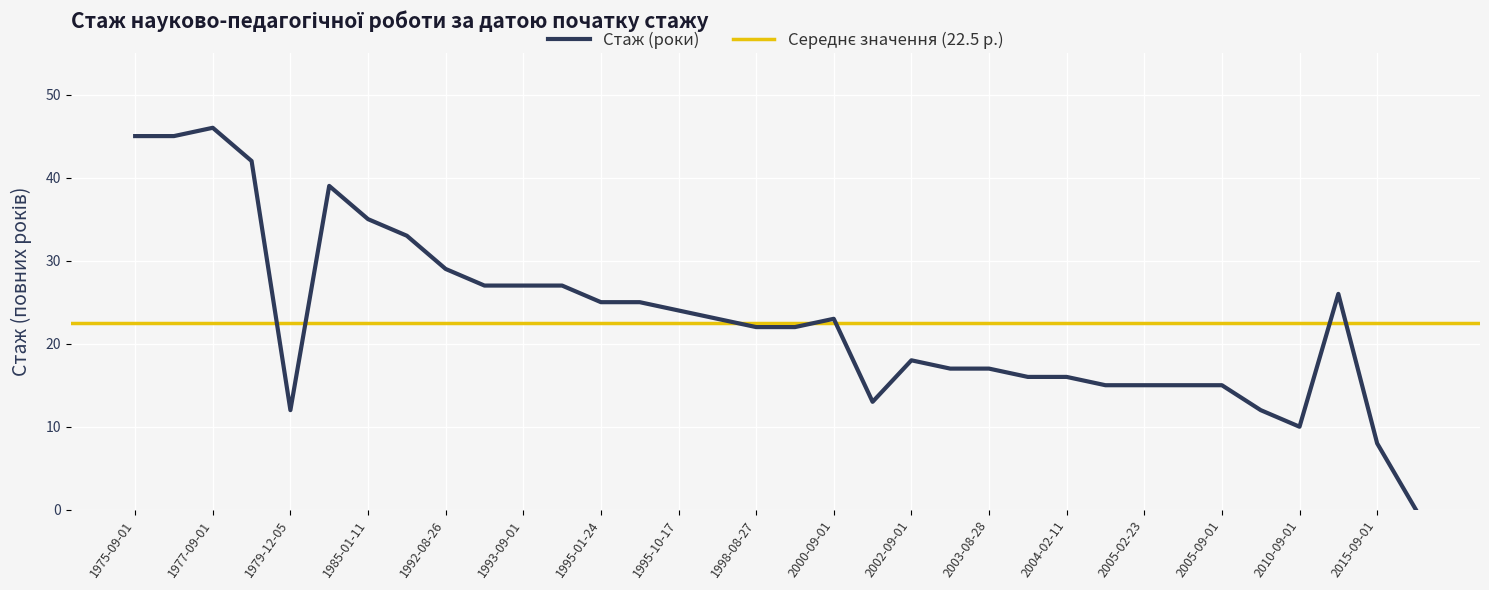

Count the number of categories in the chart.

34